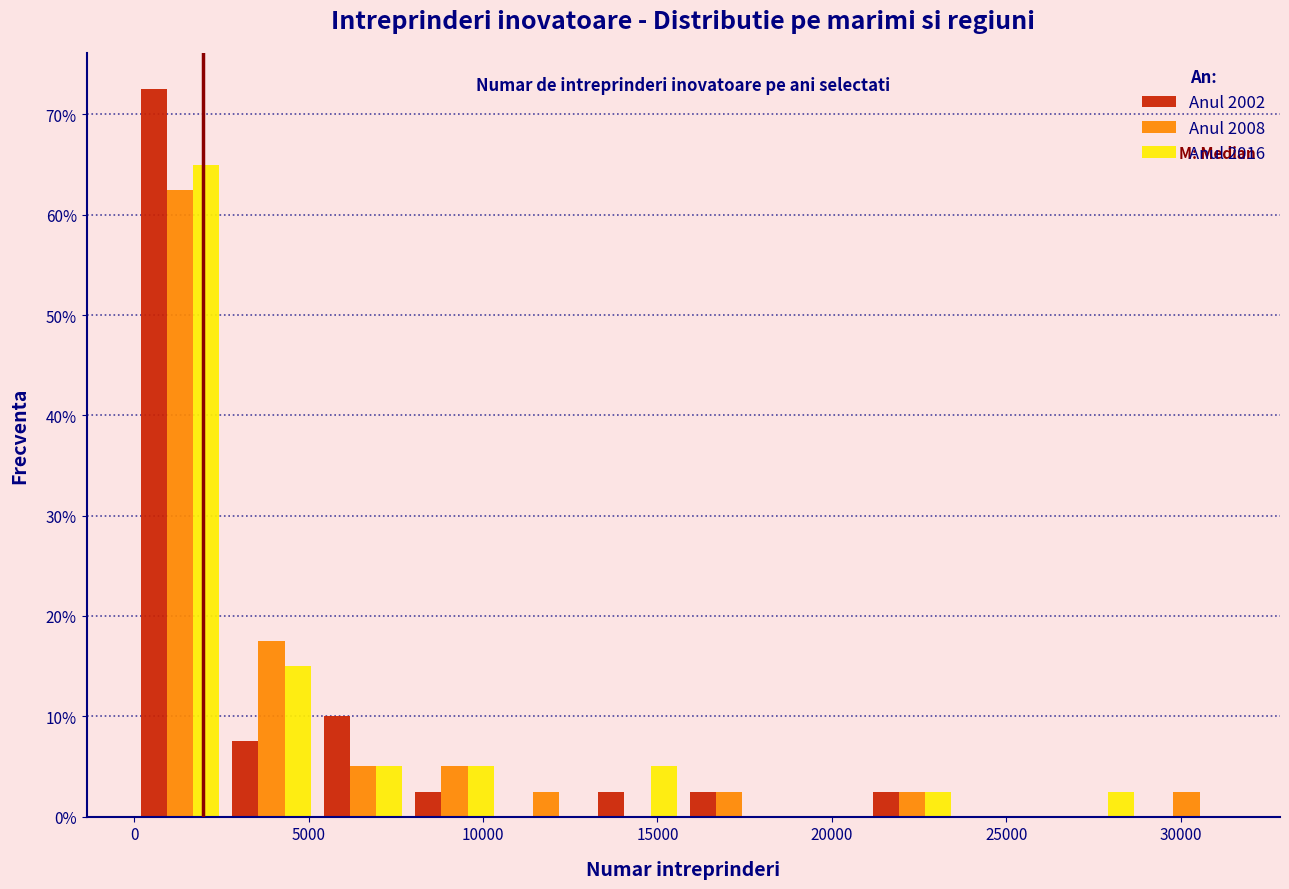

In the Anul 2008 series, which range on the x-axis has the tallest bar?

0 to 2500